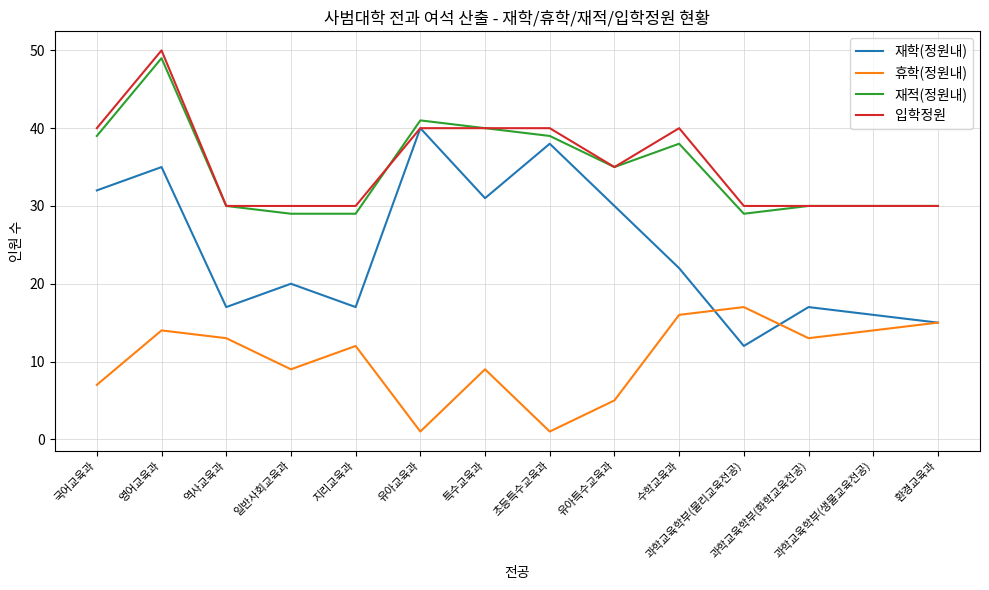

Which label corresponds to the largest value in the chart?

영어교육과